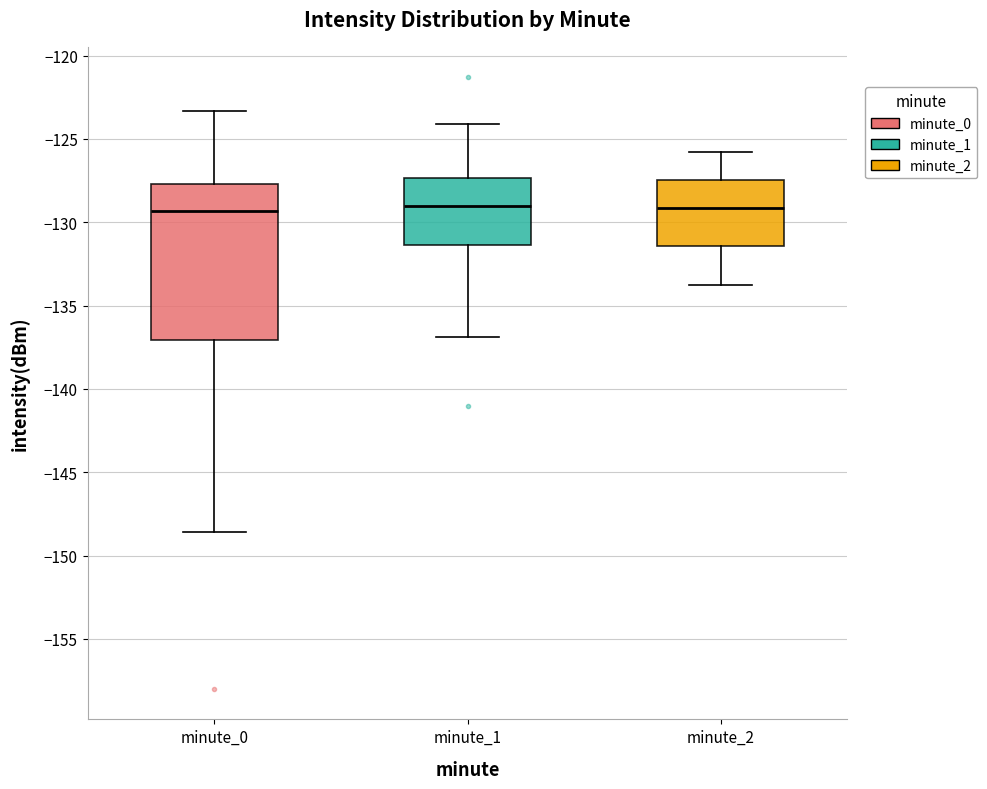

Reading left to right, read every box against the y-axis: the position of its median line, the range the box covers, and the ends of its whiskers. The values are not printed on the chart, so give them approximately, as read against the axis.

minute_0: median -129.5, box -137.0 to -127.5, whiskers -148.5 to -123.5
minute_1: median -129.0, box -131.5 to -127.5, whiskers -137.0 to -124.0
minute_2: median -129.0, box -131.5 to -127.5, whiskers -134.0 to -126.0